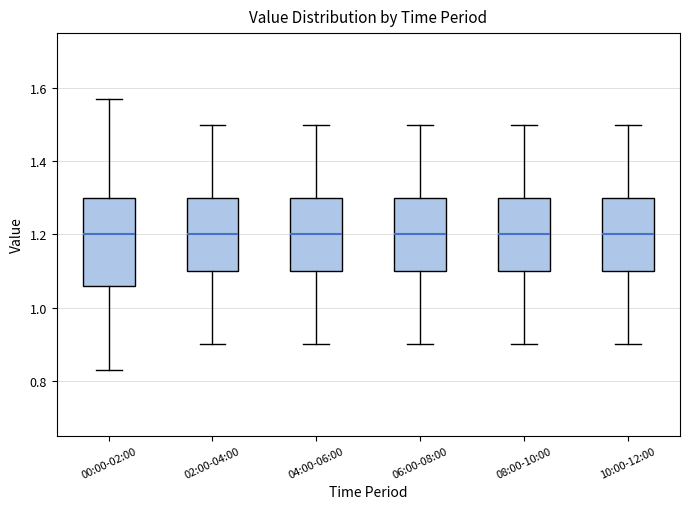

Comparing the boxes themselves (not the whiskers), which one is the tallest?

00:00-02:00